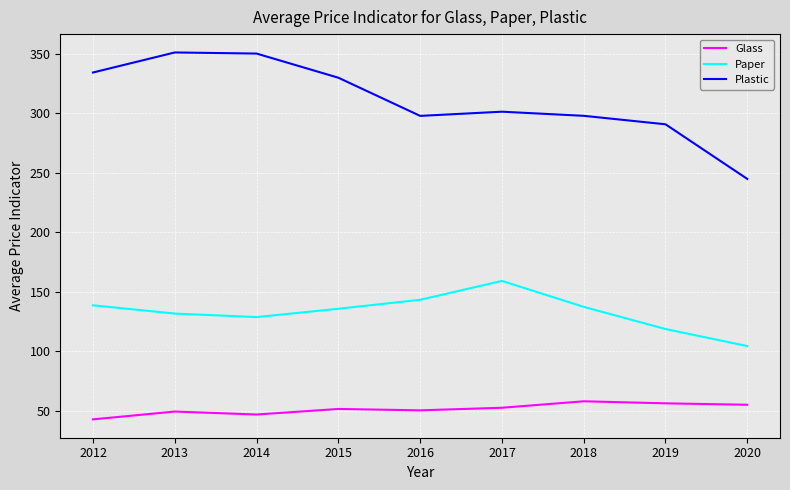

Is the value of Plastic at 2016 greater than the value of Glass at 2012?

Yes